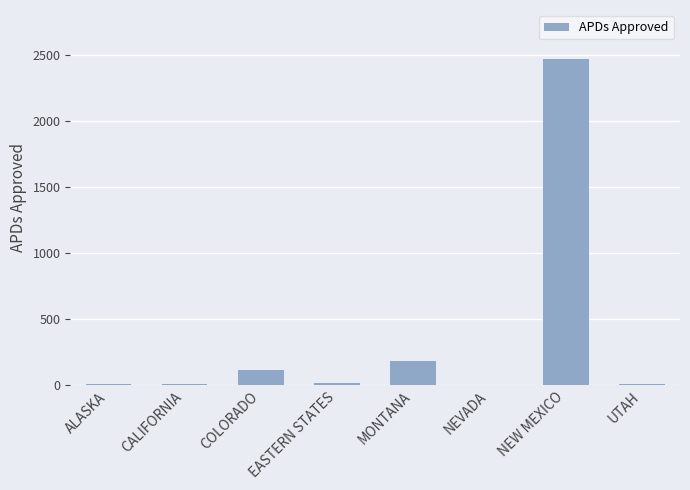

What is the sum of the values at MONTANA and NEW MEXICO?

2652